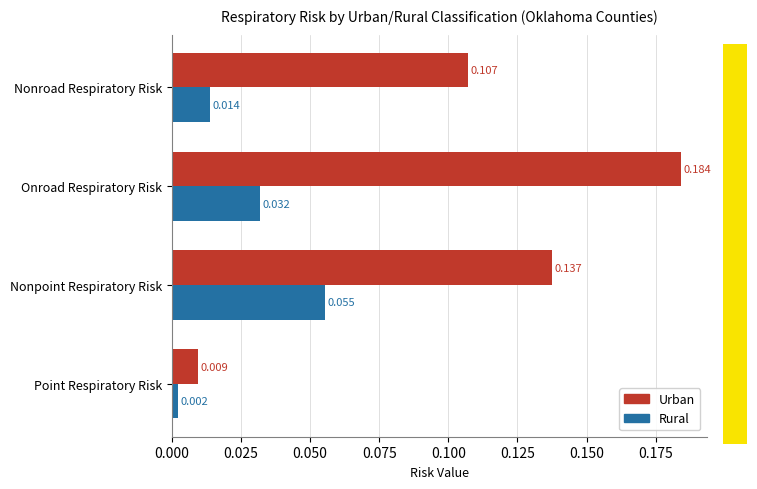

What are all the series names shown in the legend?

Urban, Rural